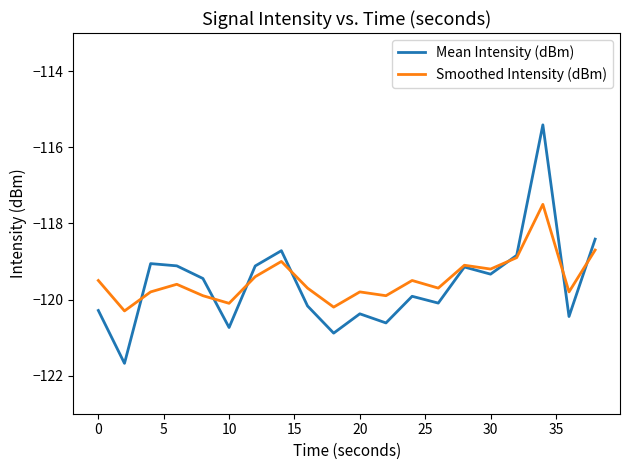

What are all the series names shown in the legend?

Mean Intensity (dBm), Smoothed Intensity (dBm)